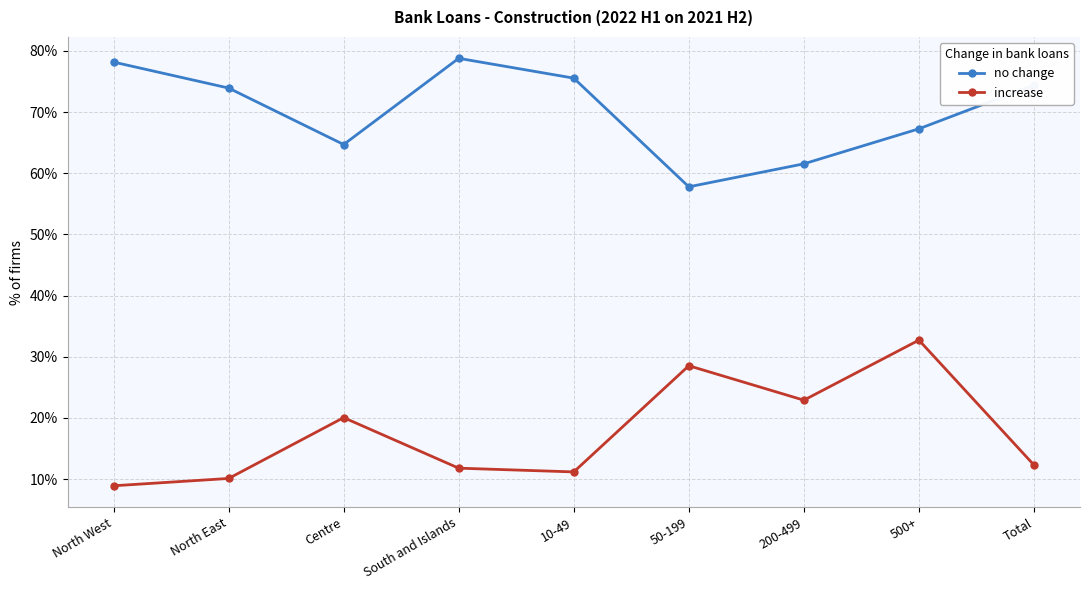

Where does the increase series first go above 12?

Centre